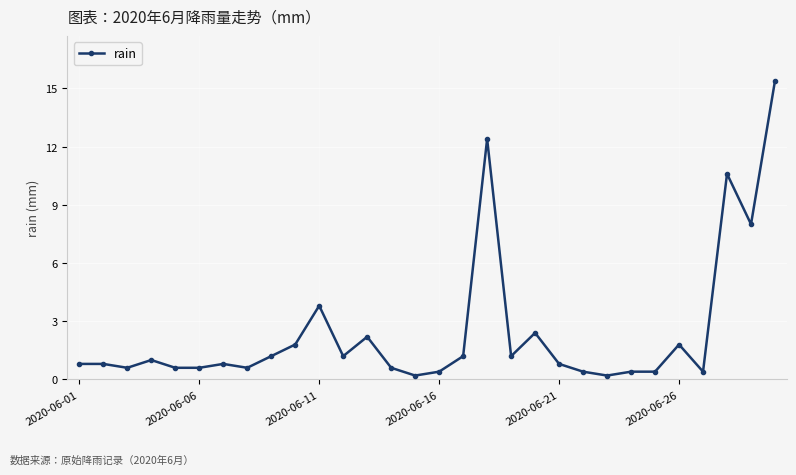

True or false: there are more than 0 points higher than both neighbors.

True